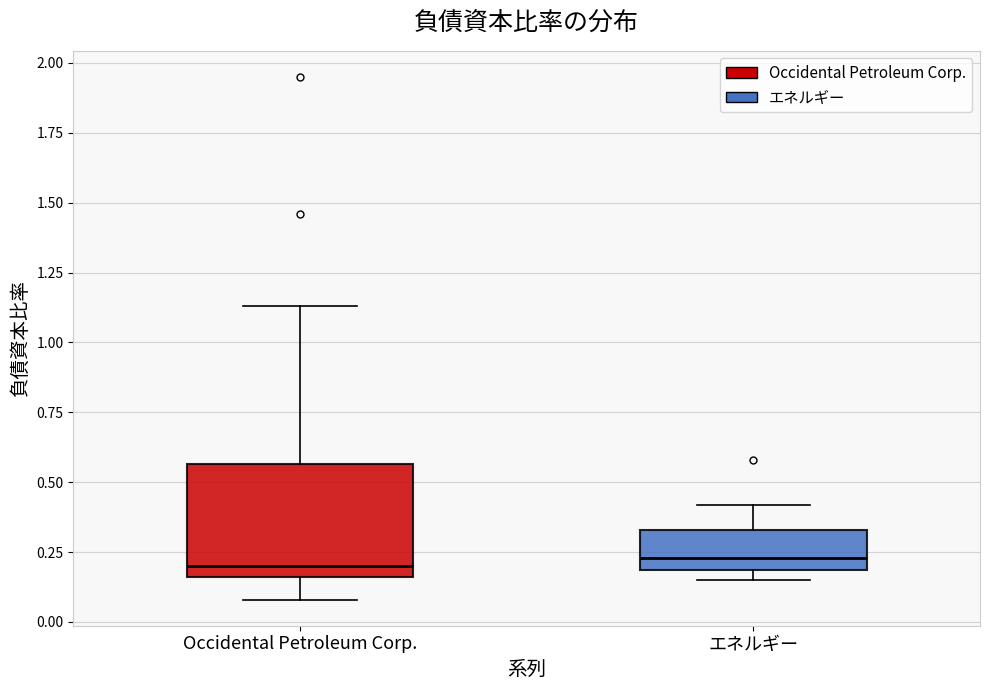

Reading left to right, read every box against the y-axis: the position of its median line, the range the box covers, and the ends of its whiskers. The values are not printed on the chart, so give them approximately, as read against the axis.

Occidental Petroleum Corp.: median 0.20, box 0.15 to 0.55, whiskers 0.10 to 1.15
エネルギー: median 0.25, box 0.20 to 0.35, whiskers 0.15 to 0.40